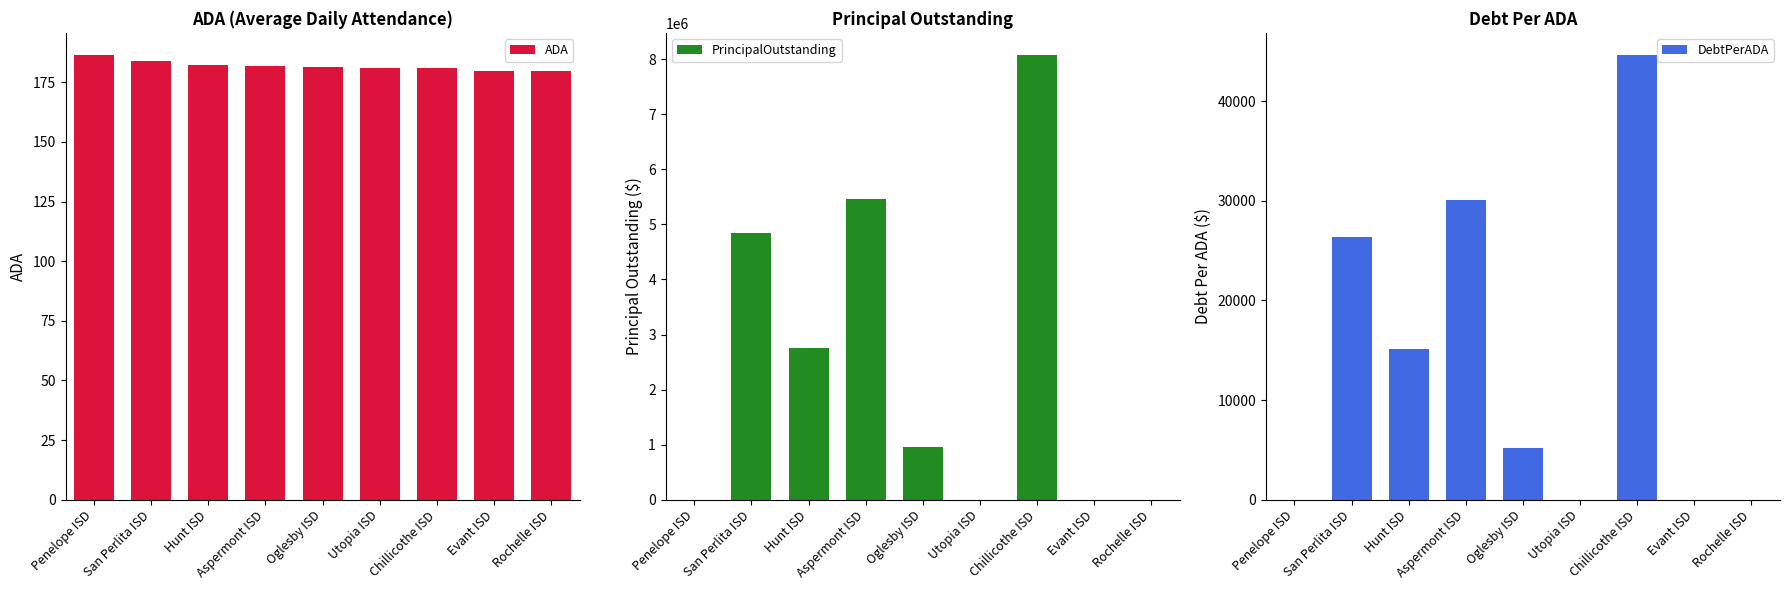

At how many categories does at least one series exceed 5275441?

2